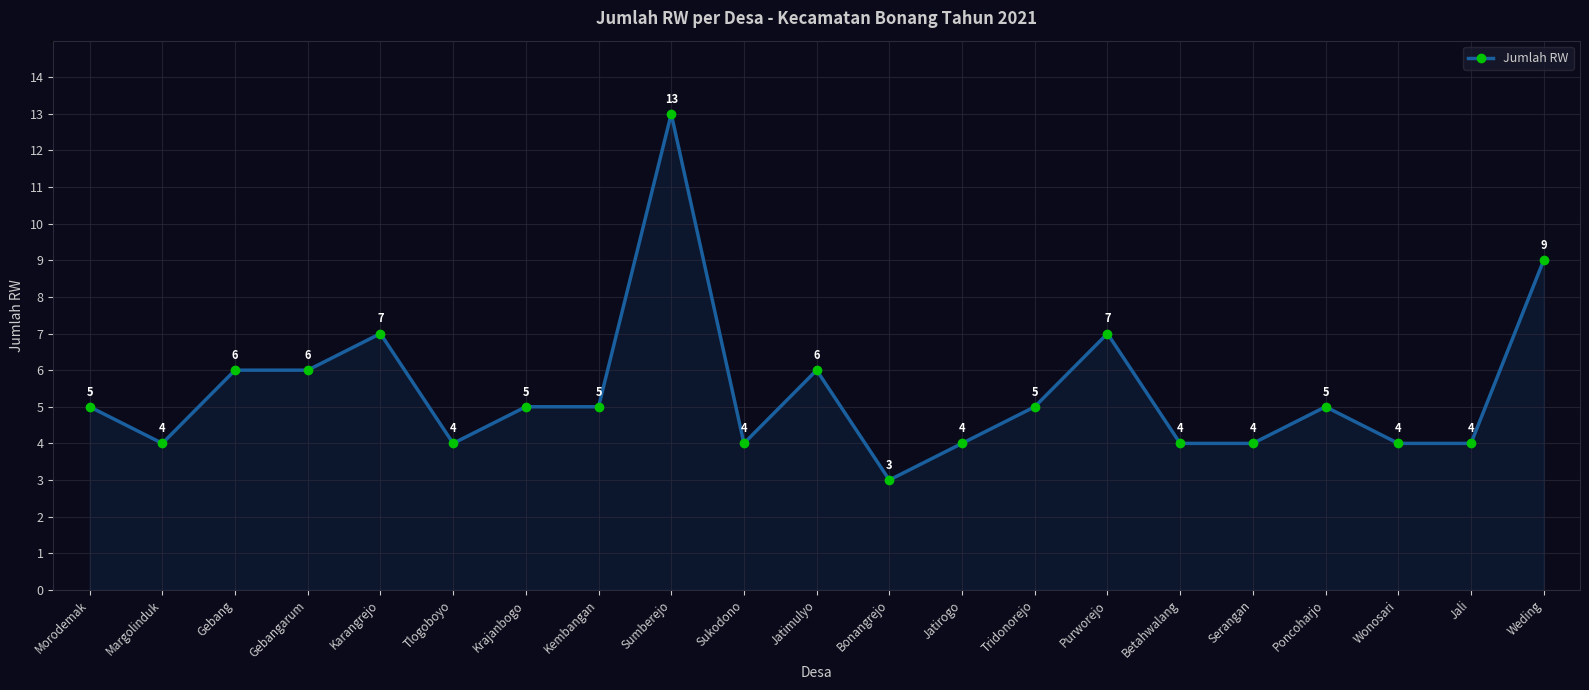

Between Jatirogo and Bonangrejo, which is larger?

Jatirogo